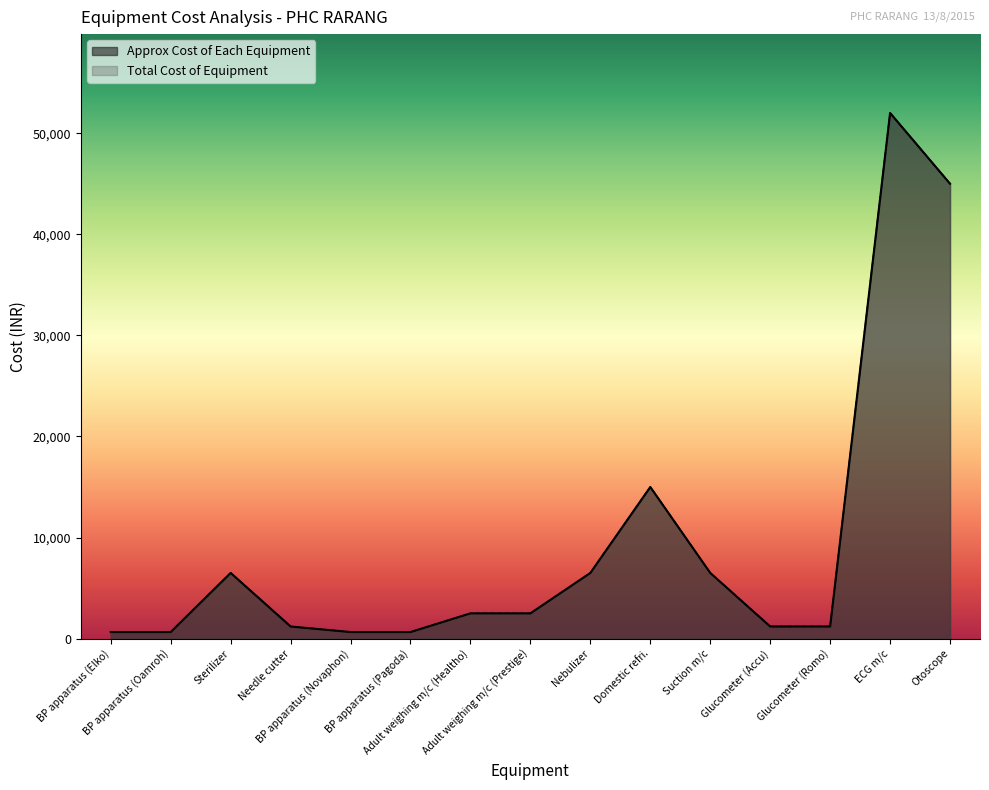

True or false: Approx Cost of Each Equipment and Total Cost of Equipment cross at least once.

False